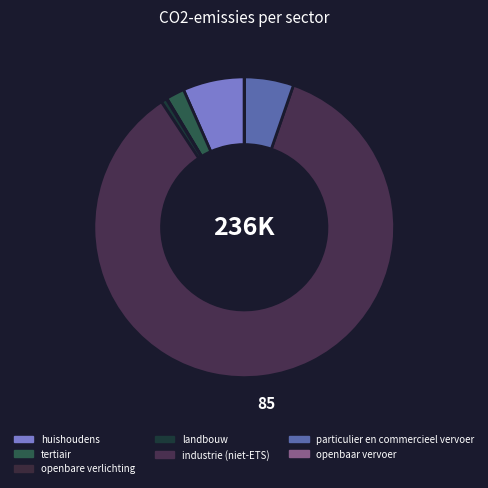

Which category accounts for the majority?

industrie (niet-ETS)